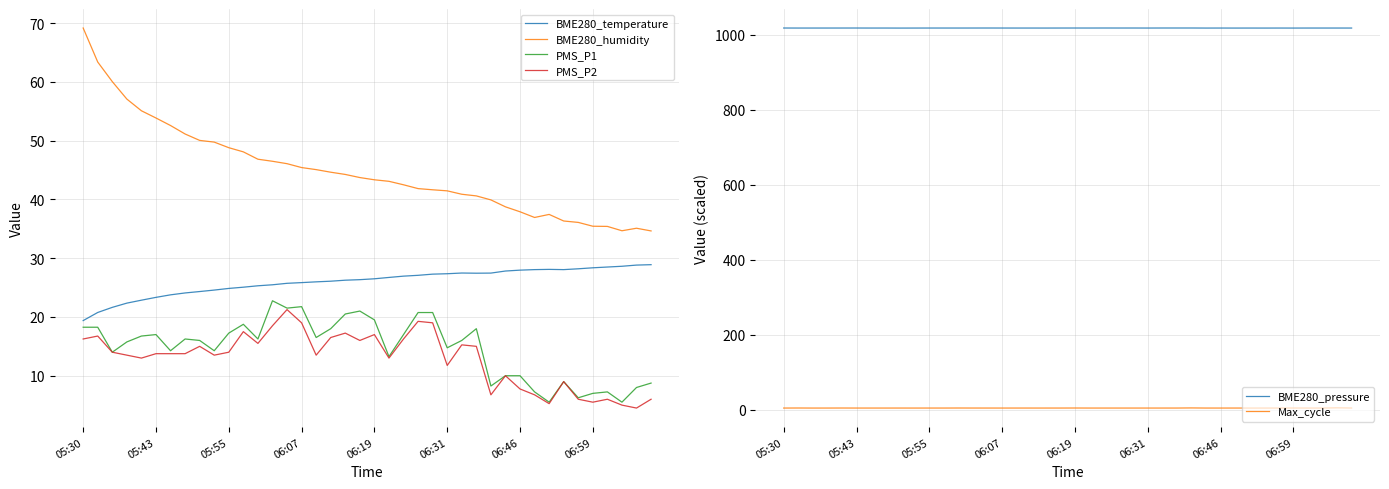

Which series has the largest total across all categories?

BME280_pressure